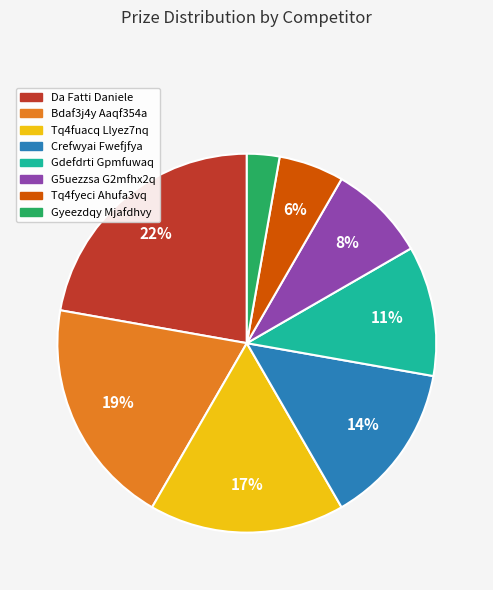

Do Crefwyai Fwefjfya and G5uezzsa G2mfhx2q together represent more than half of the pie?

No